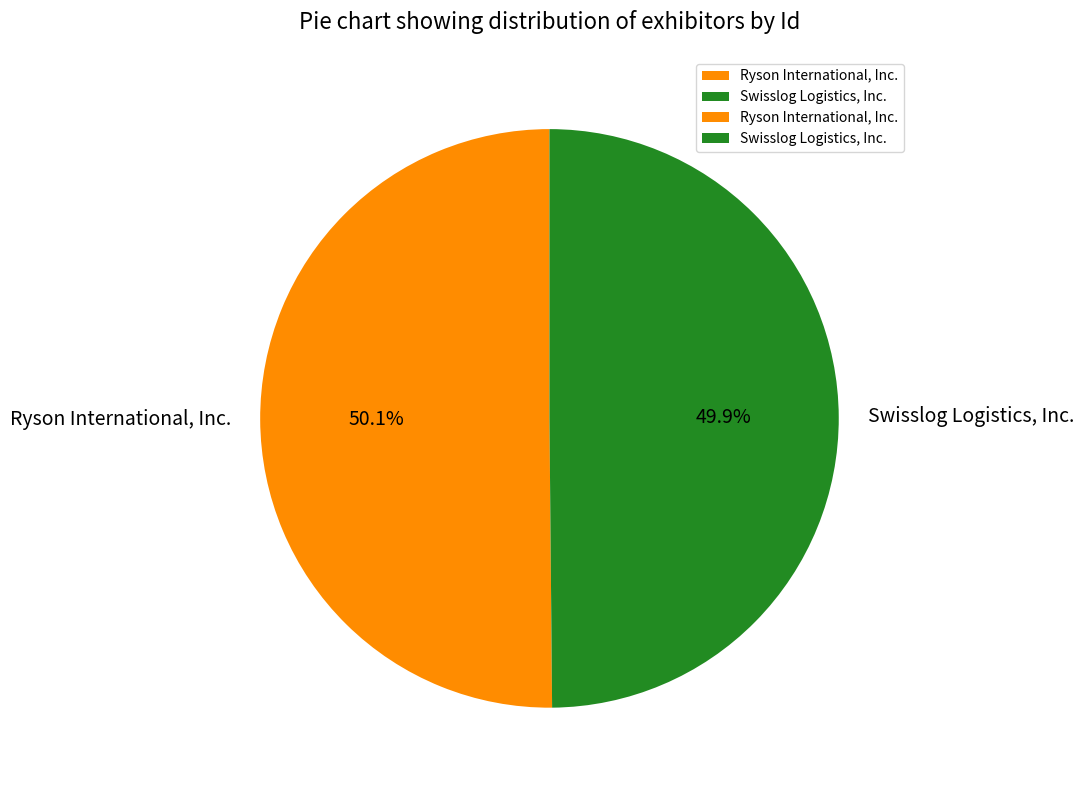

Combined, do Ryson International, Inc. and Swisslog Logistics, Inc. account for over 50%?

Yes